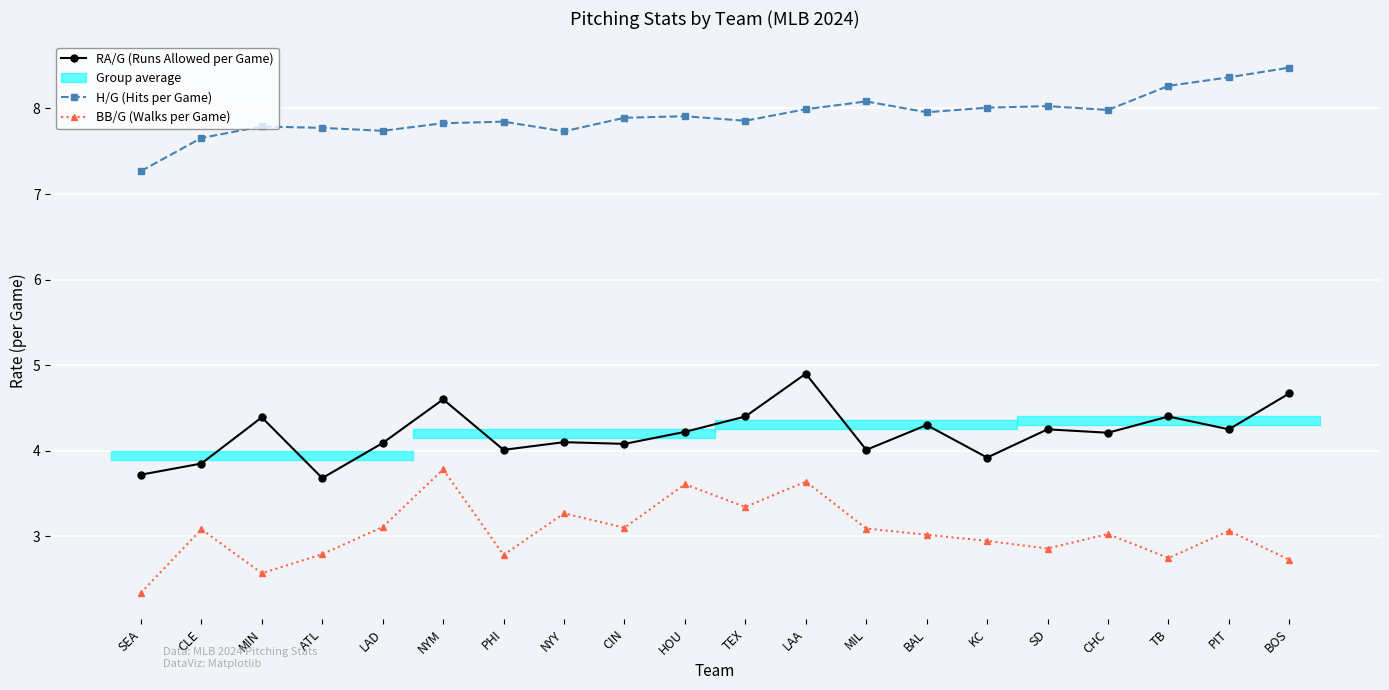

What position from the right is BOS?

1